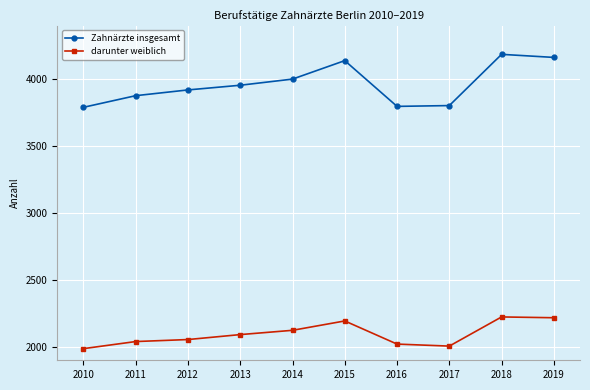

What is the value of the Zahnärzte insgesamt point at the 8th from the left?

3804